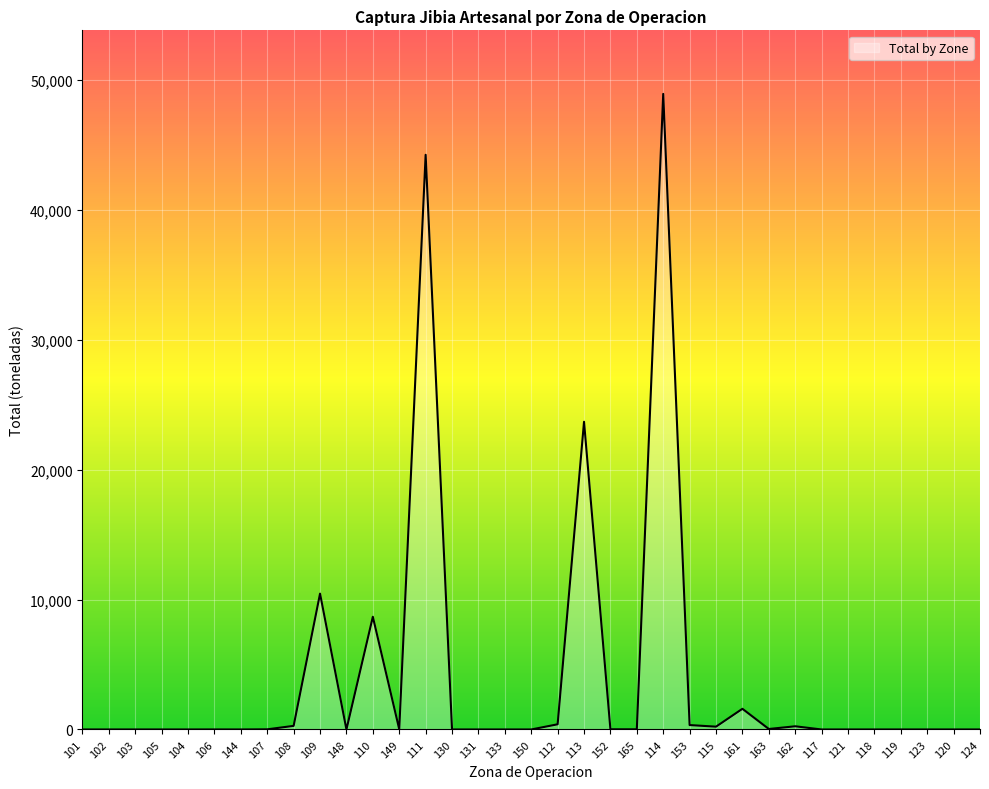

What is the difference between the second highest and second lowest values?

44219.4